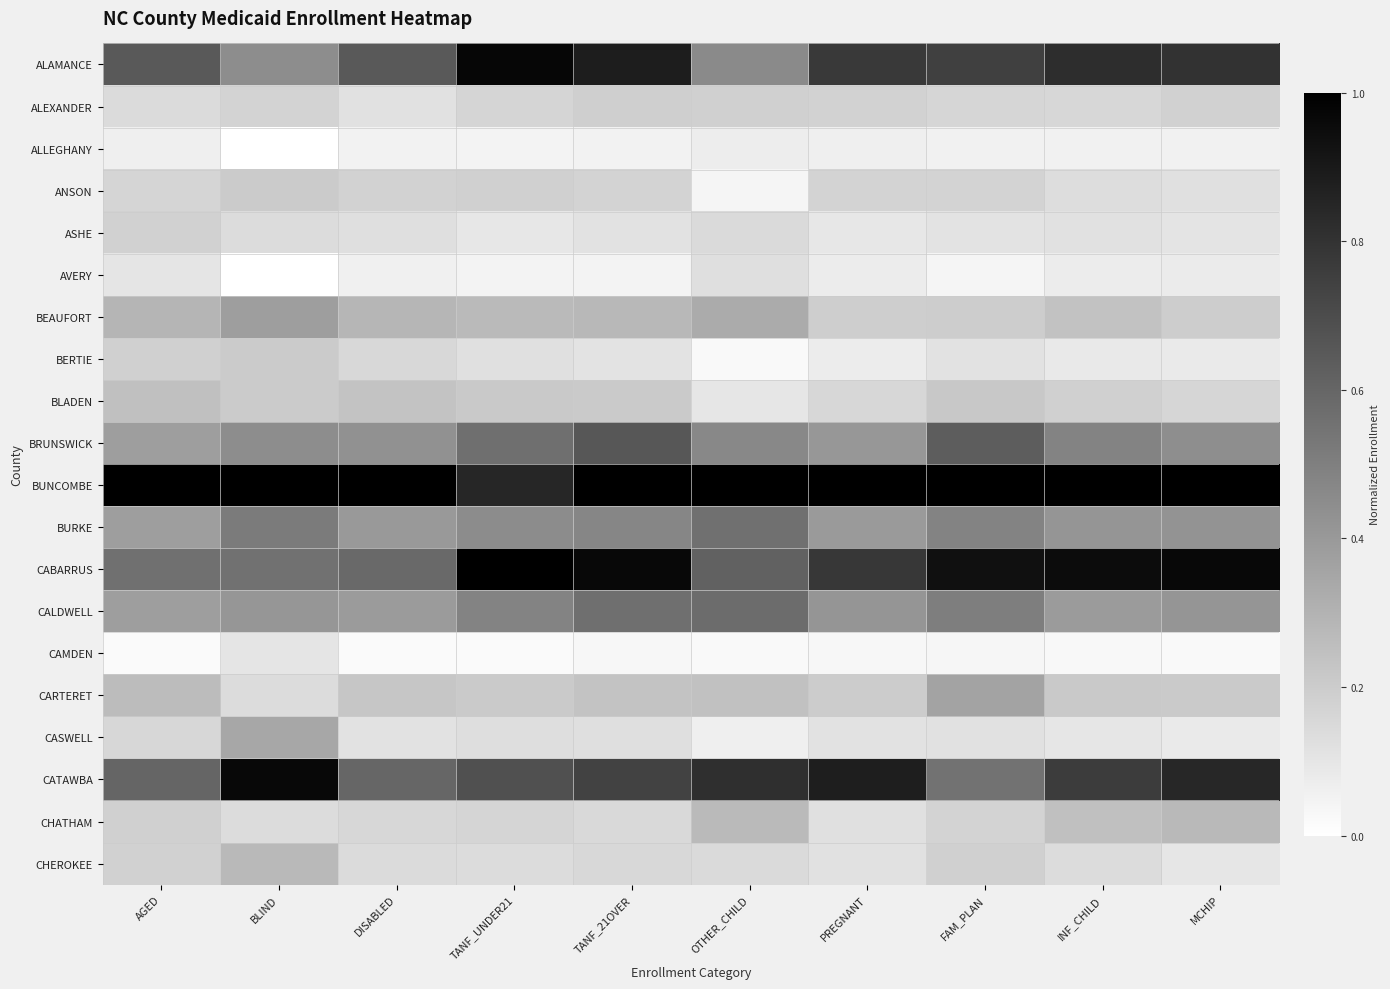

Which series has the largest total across all categories?

BUNCOMBE